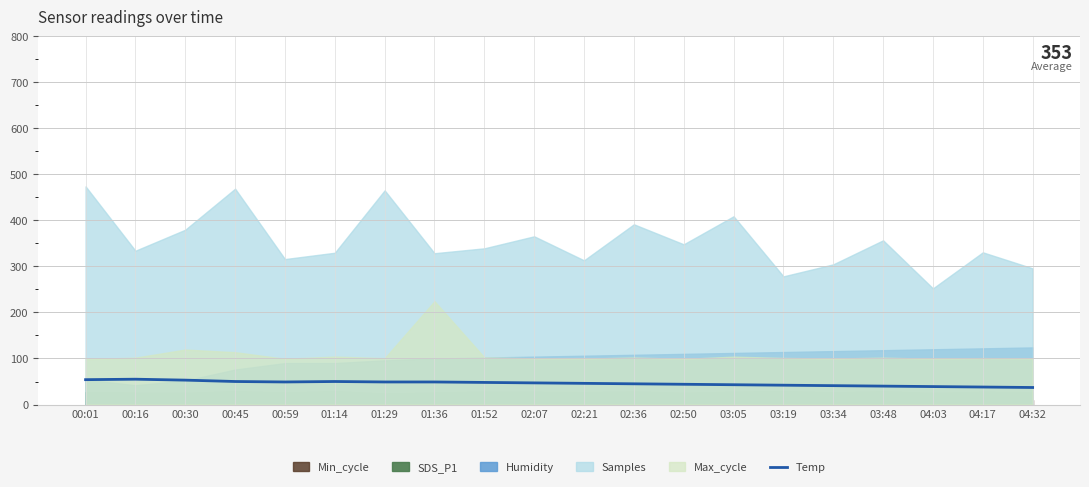

Reading left to right, what are all the values shown in this chart?

00:01=54	00:16=55	00:30=53	00:45=50	00:59=49	01:14=50	01:29=49	01:36=49	01:52=48	02:07=47	02:21=46	02:36=45	02:50=44	03:05=43	03:19=42	03:34=41	03:48=40	04:03=39	04:17=38	04:32=37